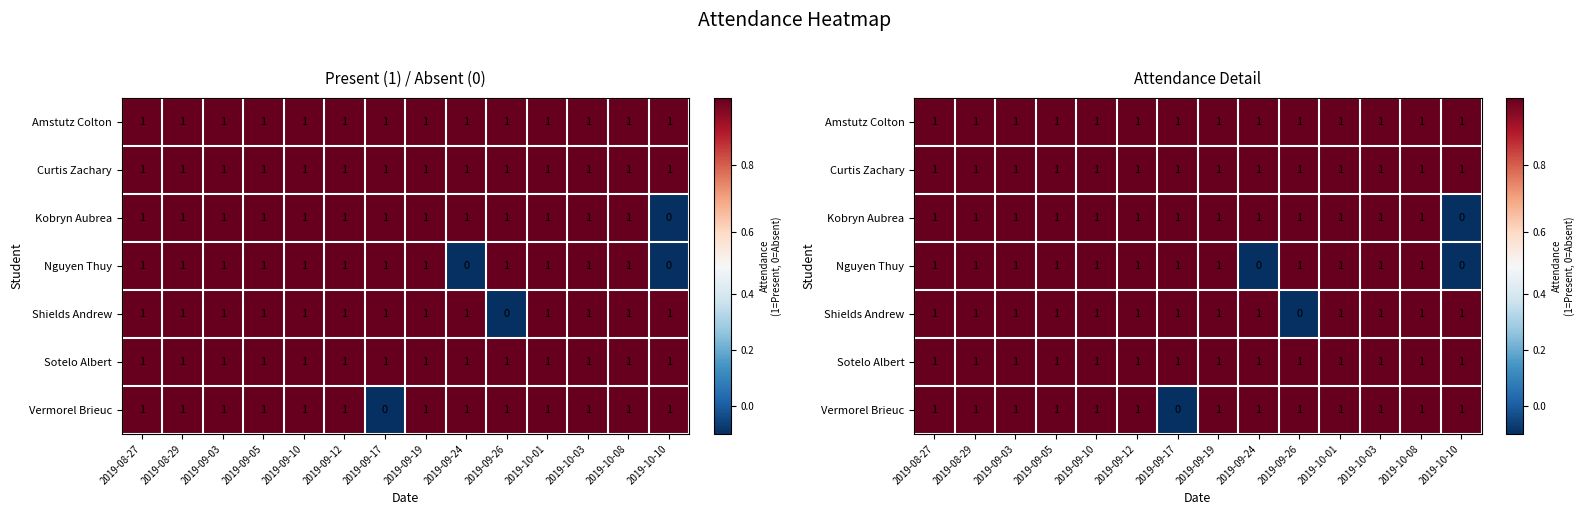

Is it true that Amstutz Colton equals 1.0 at 2019-09-17?

True